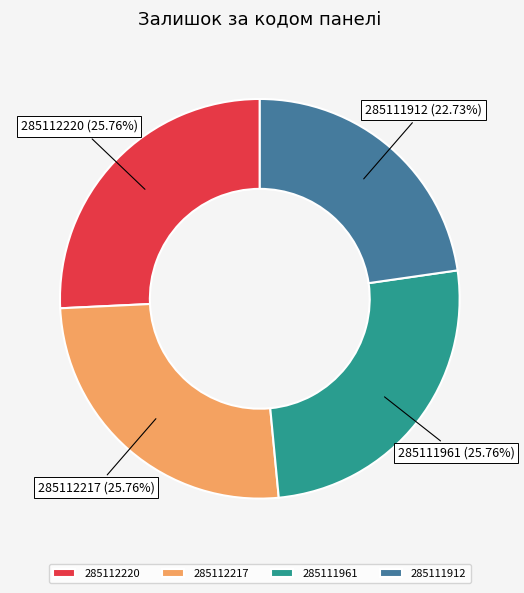

Is it true that 285112217 is 14% of the pie?

False